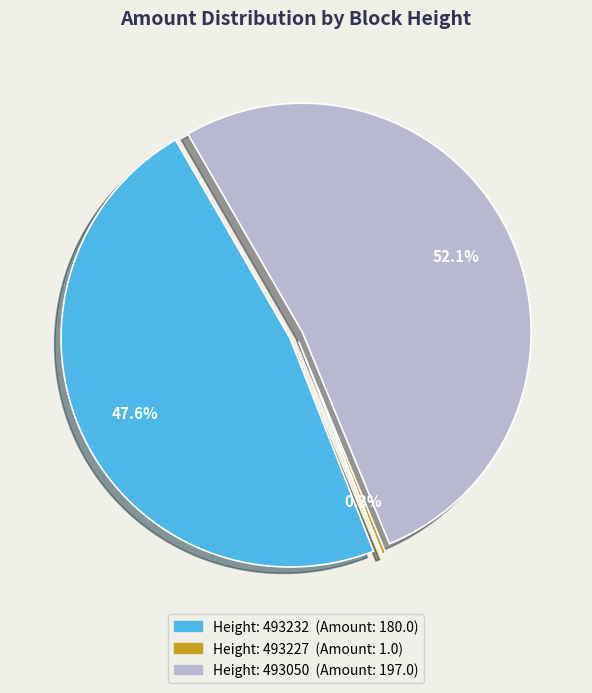

What is the largest slice in the pie chart?

493050